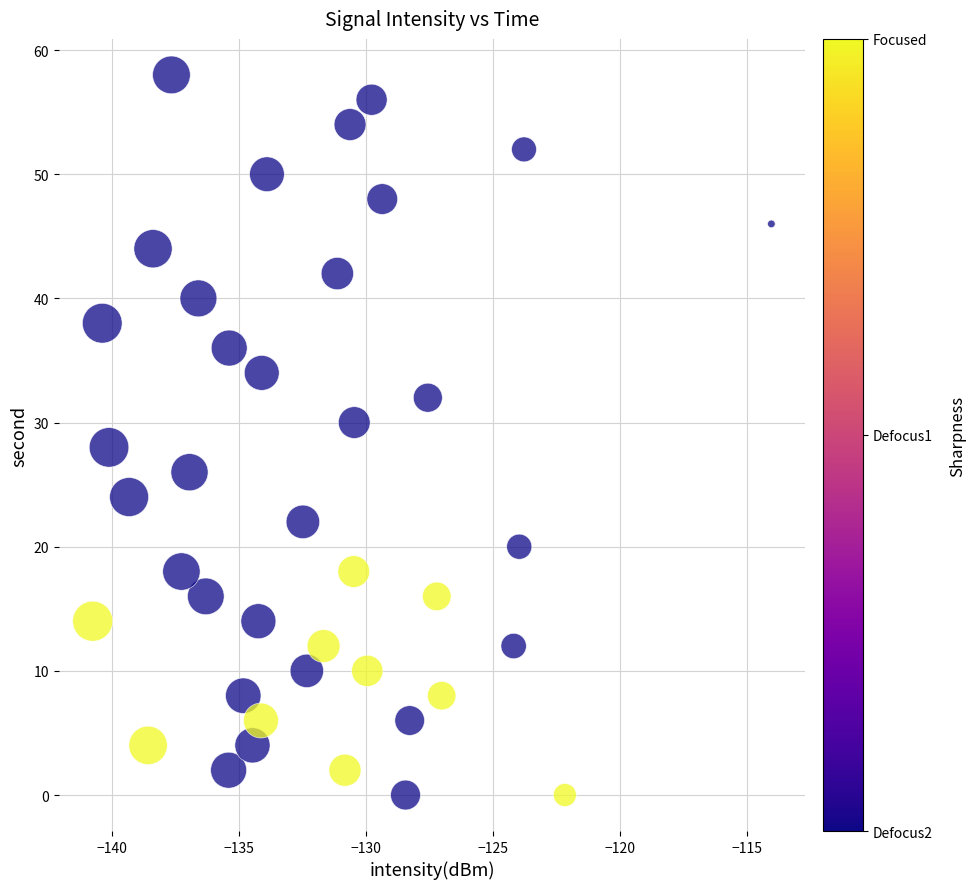

What is the range of Y values (max minus min)?

58